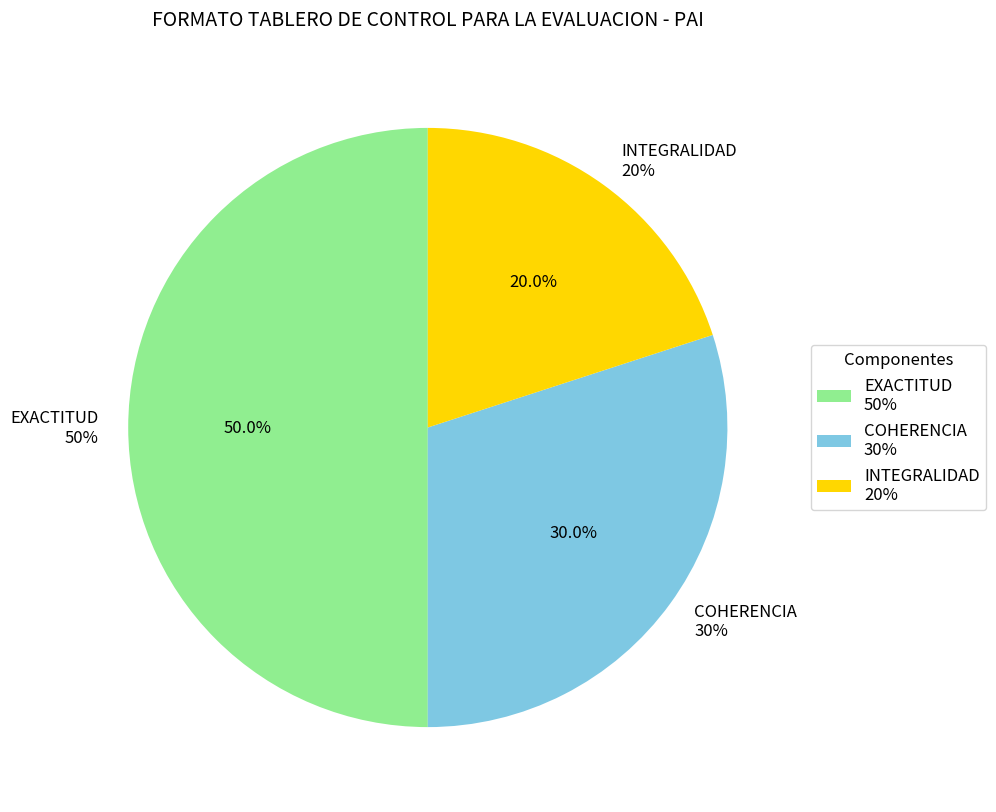

What is the smallest slice in the pie chart?

INTEGRALIDAD
20%